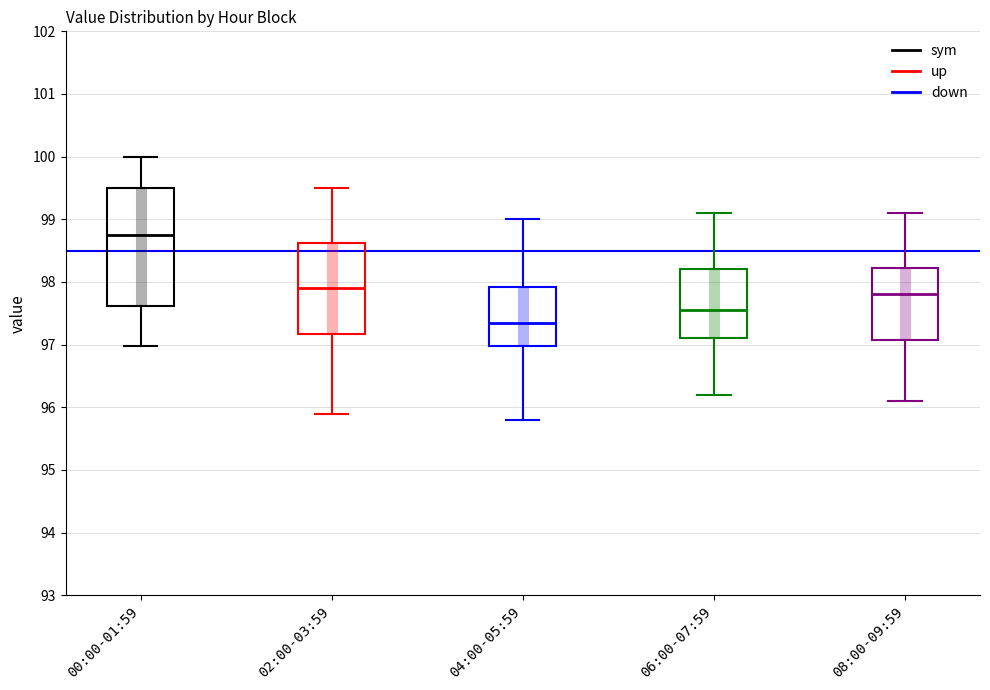

Which box is the tallest, from its lower edge to its upper edge?

00:00-01:59